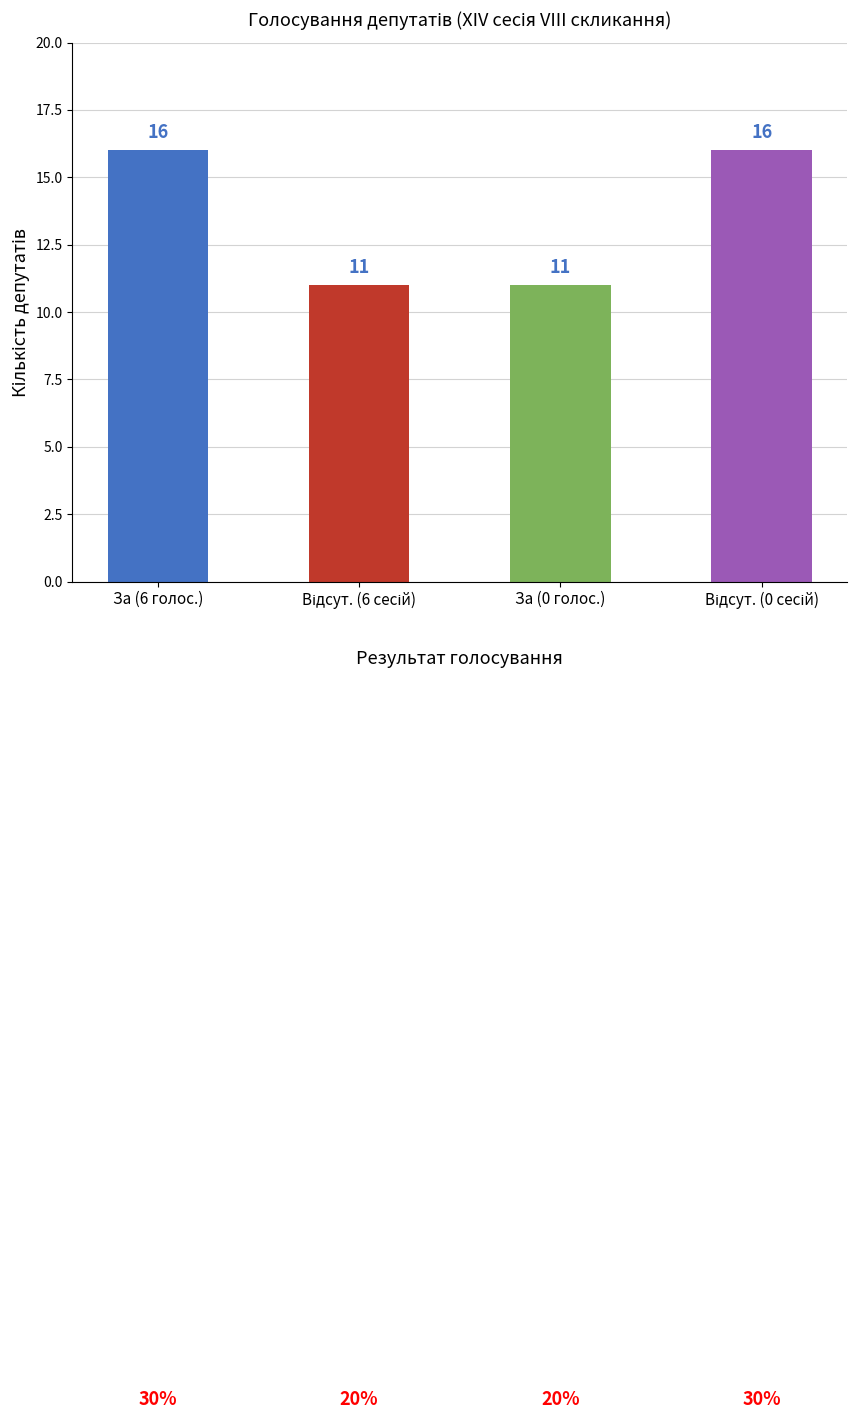

What is the label of the 3rd bar from the left?

За (0 голос.)